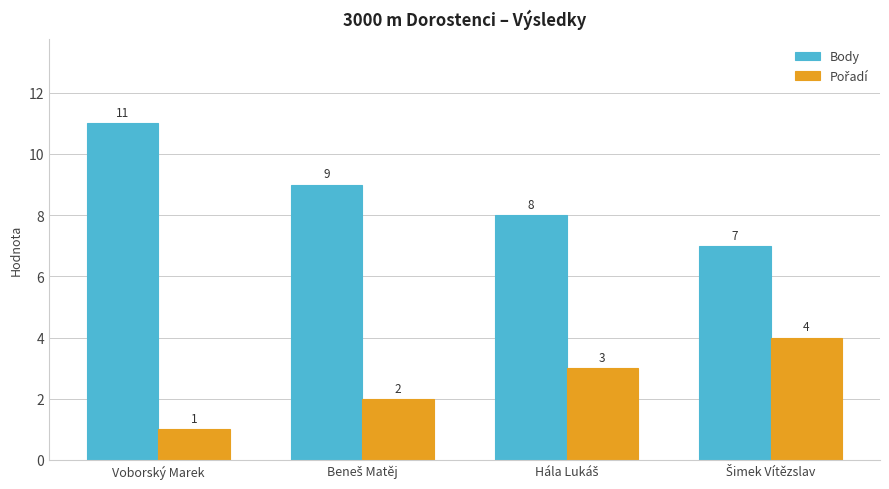

At which category is the sum across all series the highest?

Voborský Marek